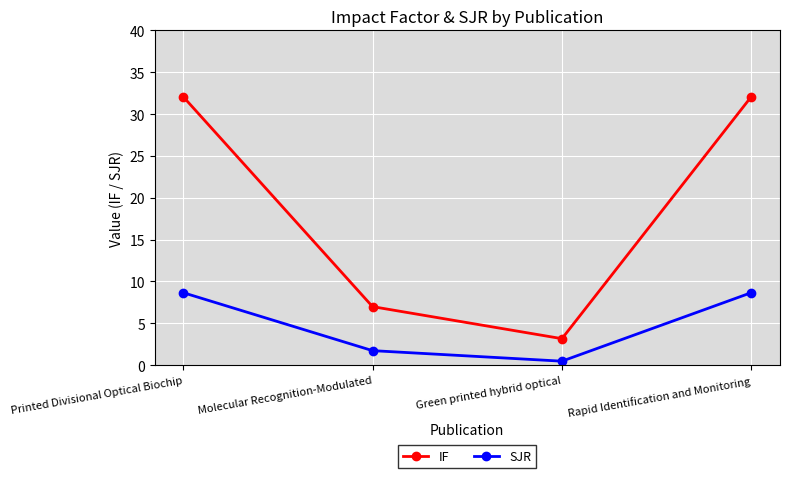

What are all the series names shown in the legend?

IF, SJR